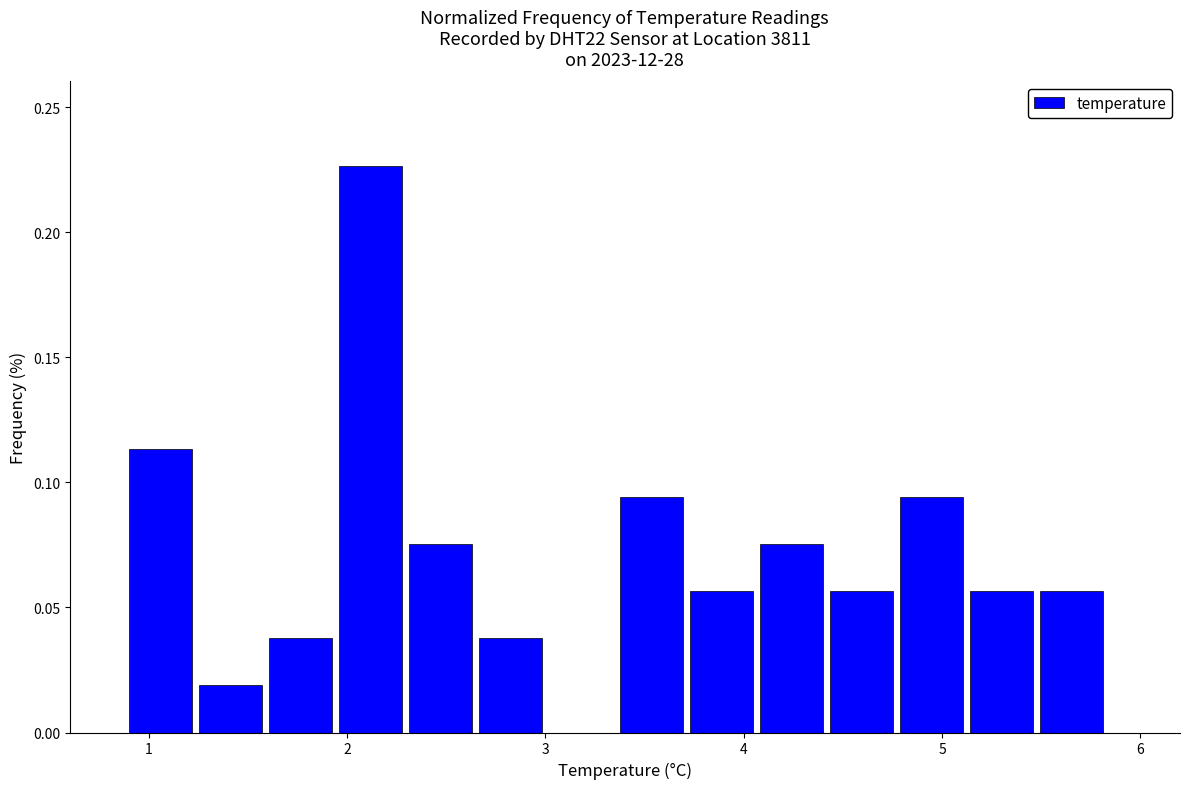

Read against the x-axis, roughly where is the centre of the tallest bar?

2.1